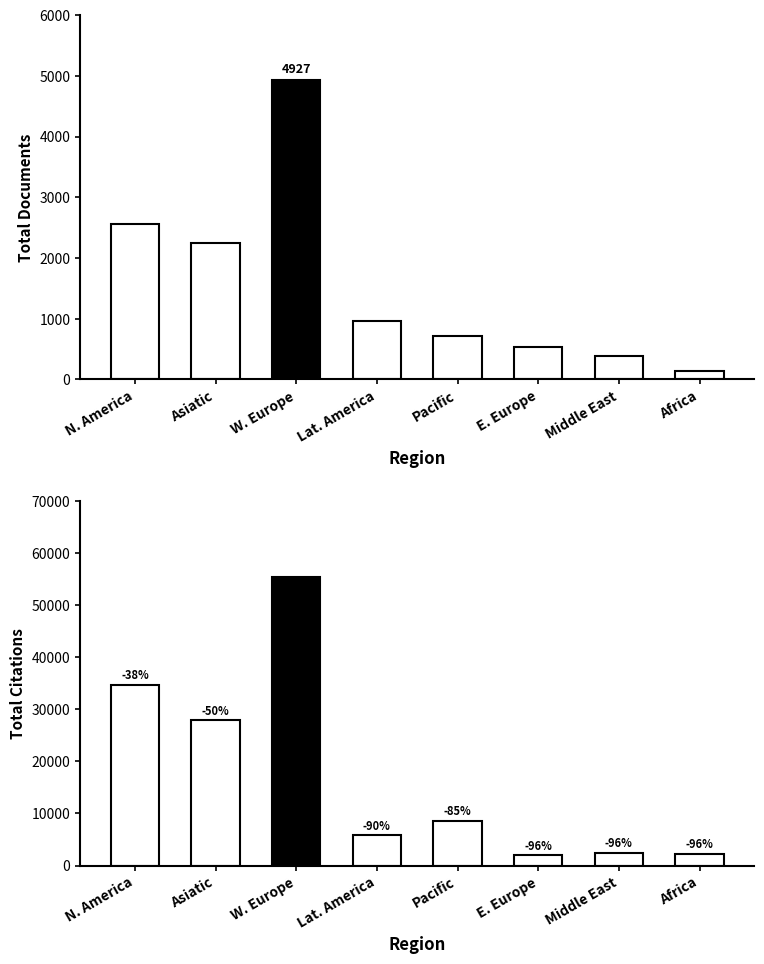

What position from the left is Pacific?

5